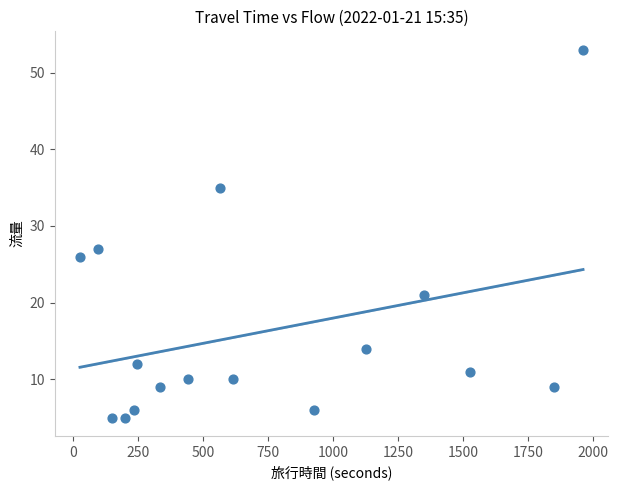

What Y value in the scatter plot is closest to 29?

27